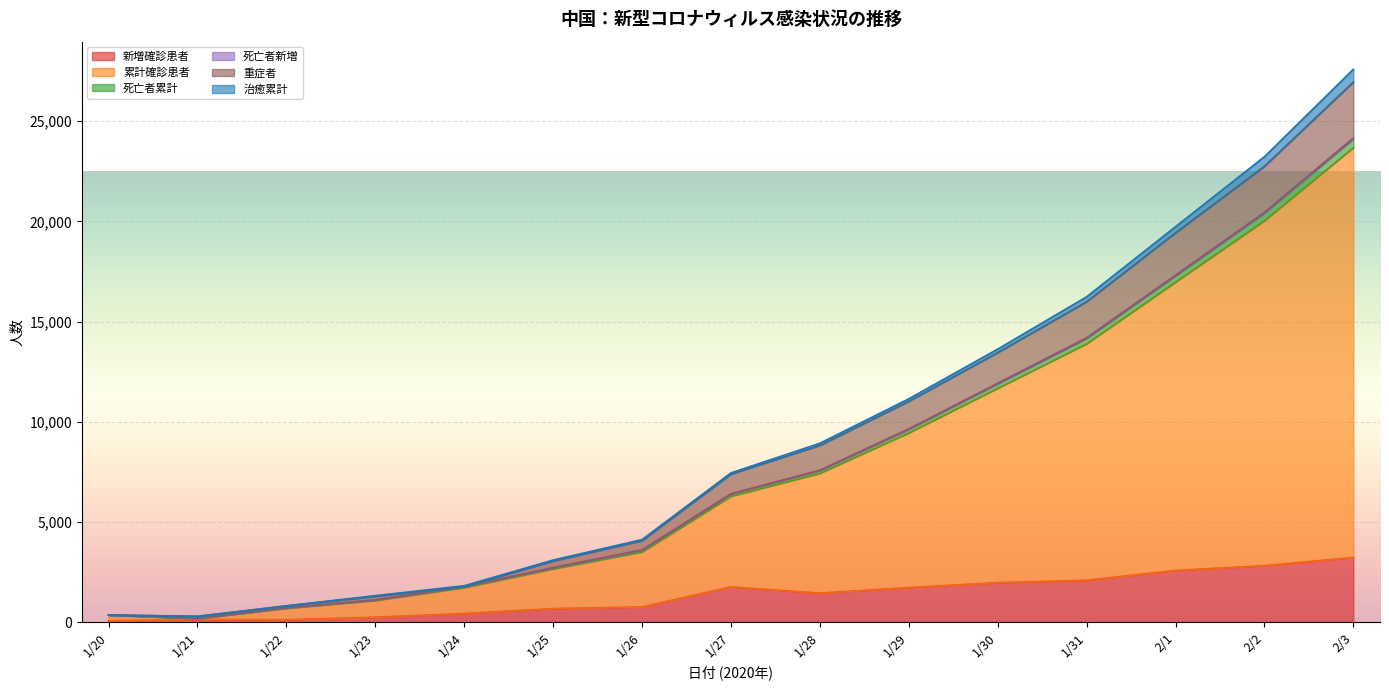

Is the value of 新増確診患者 at 1/26 greater than the value of 累計確診患者 at 1/28?

No